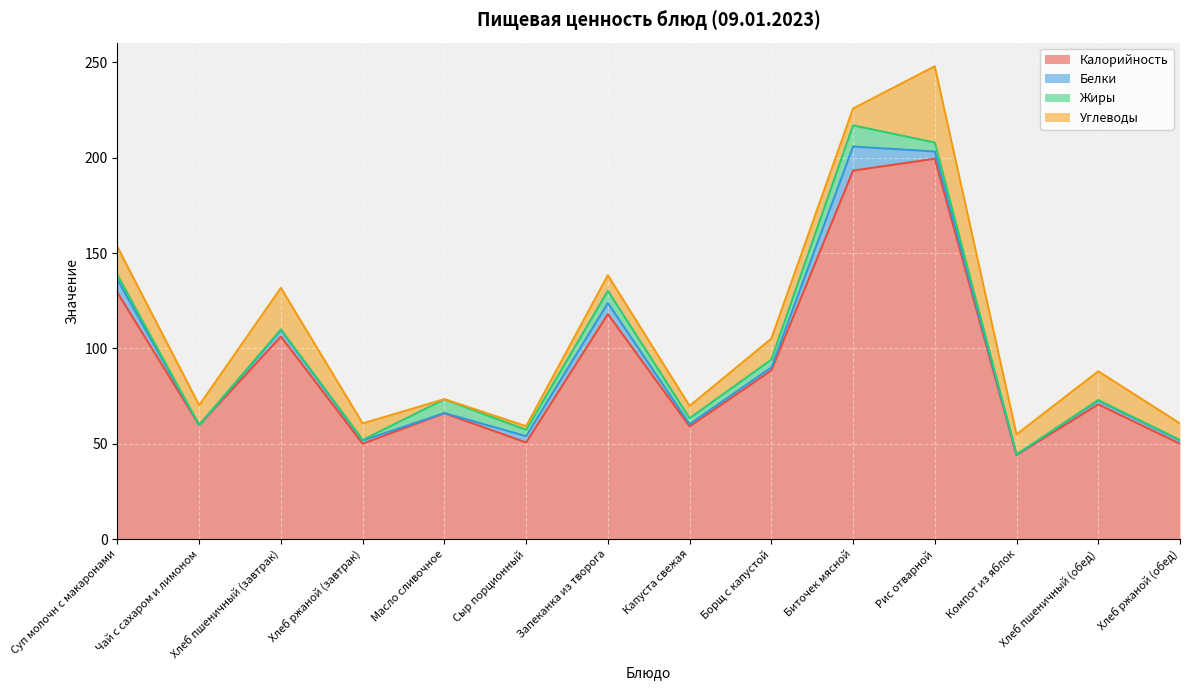

Is it true that Калорийность equals 199.5 at Рис отварной?

True